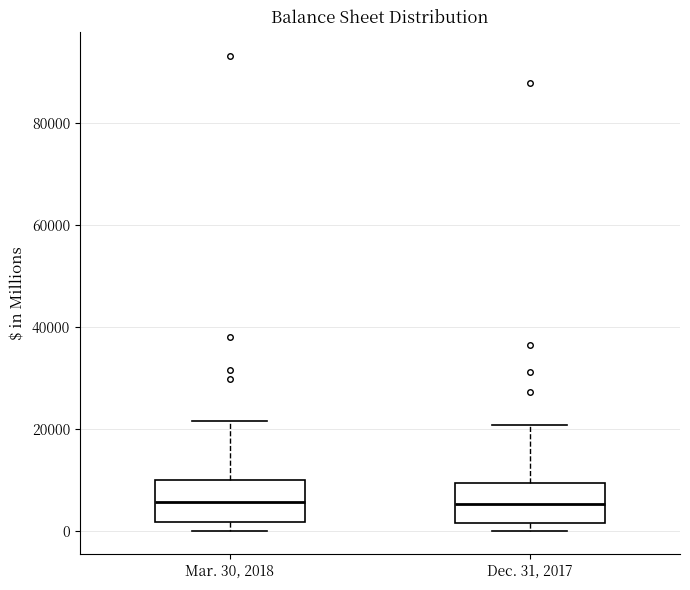

Where is the upper edge of the box for Dec. 31, 2017 on the y-axis? The values are not printed on the chart, so give them approximately, as read against the axis.

10000